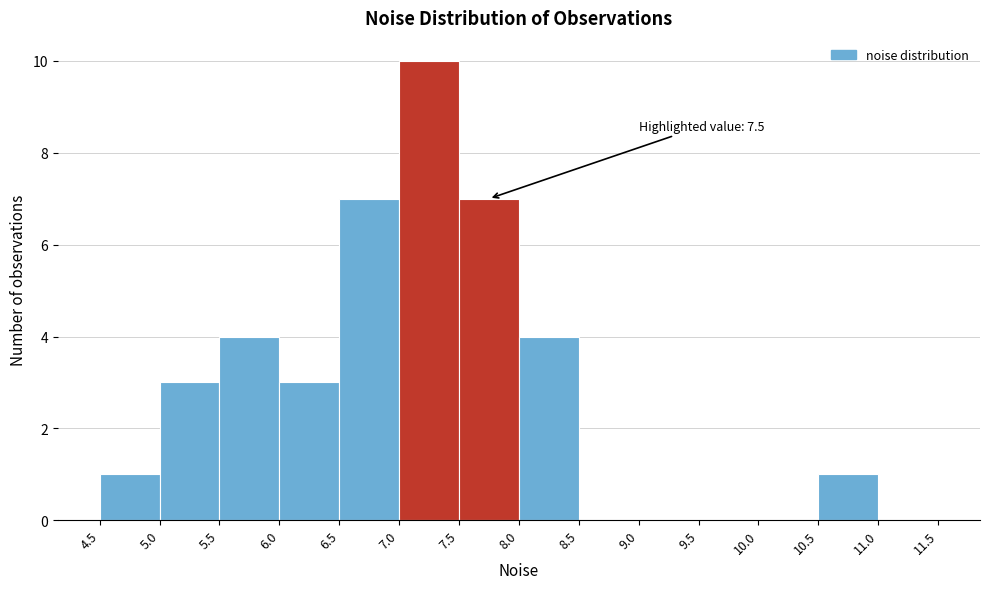

Over which range of the x-axis is the bar tallest?

7.0 to 7.5